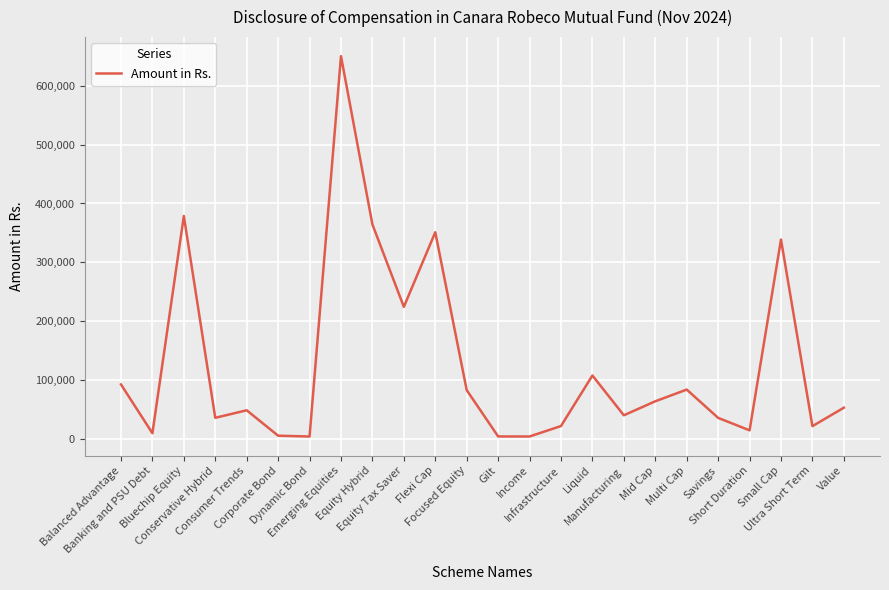

What is the greatest value displayed?

650193